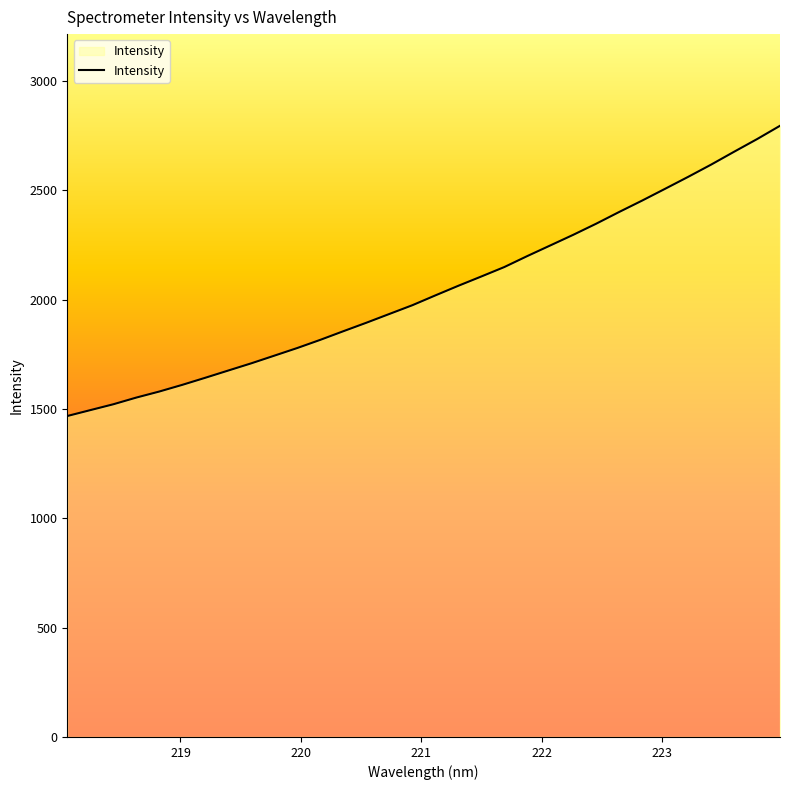

Reading left to right, transcribe all the data shown in this chart.

1467.4	1494.3	1521.1	1551.7	1579.4	1610.0	1642.4	1675.5	1708.5	1743.4	1778.5	1815.8	1855.1	1893.9	1934.0	1974.0	2018.9	2062.9	2105.3	2148.5	2198.7	2247.3	2295.9	2346.8	2400.4	2452.5	2506.4	2560.8	2616.8	2675.6	2733.4	2794.3